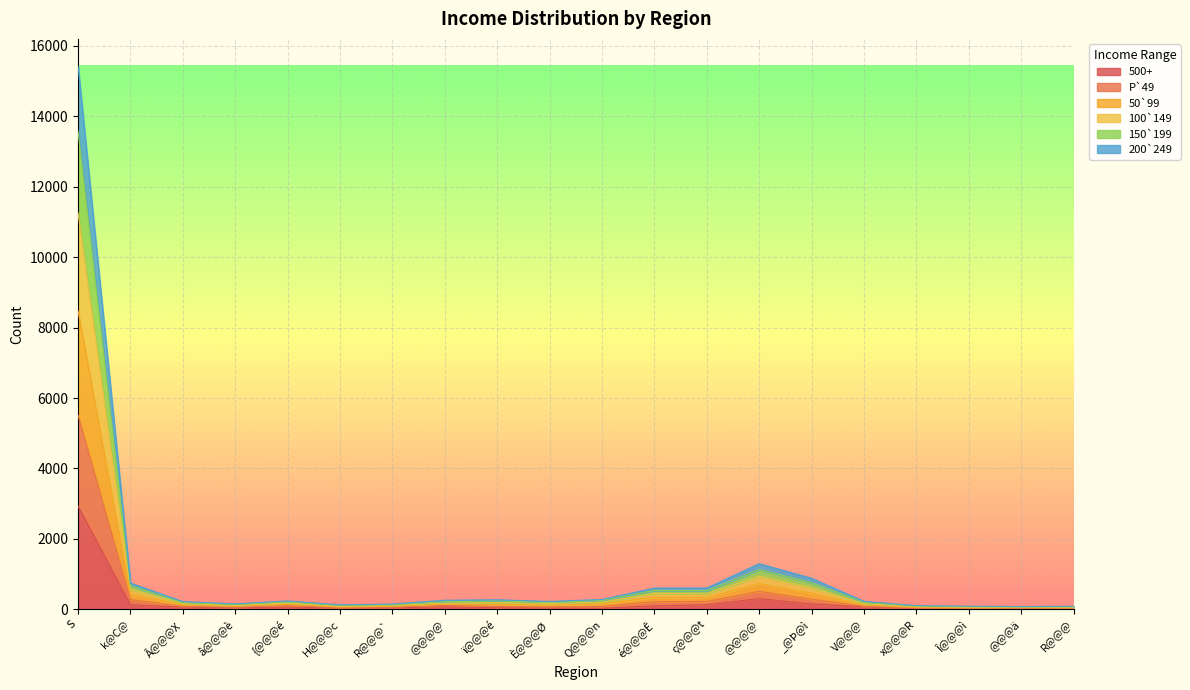

True or false: 100`149 and 500+ cross at least once.

False